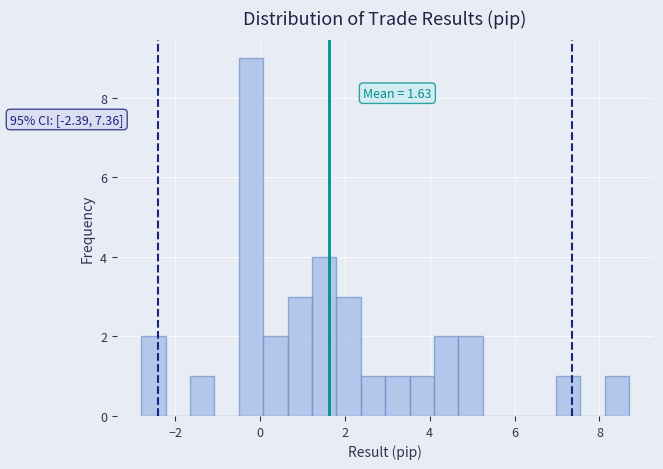

Around what value on the x-axis is the tallest bar? Give the approximate position of its centre, as read against the axis.

-0.2